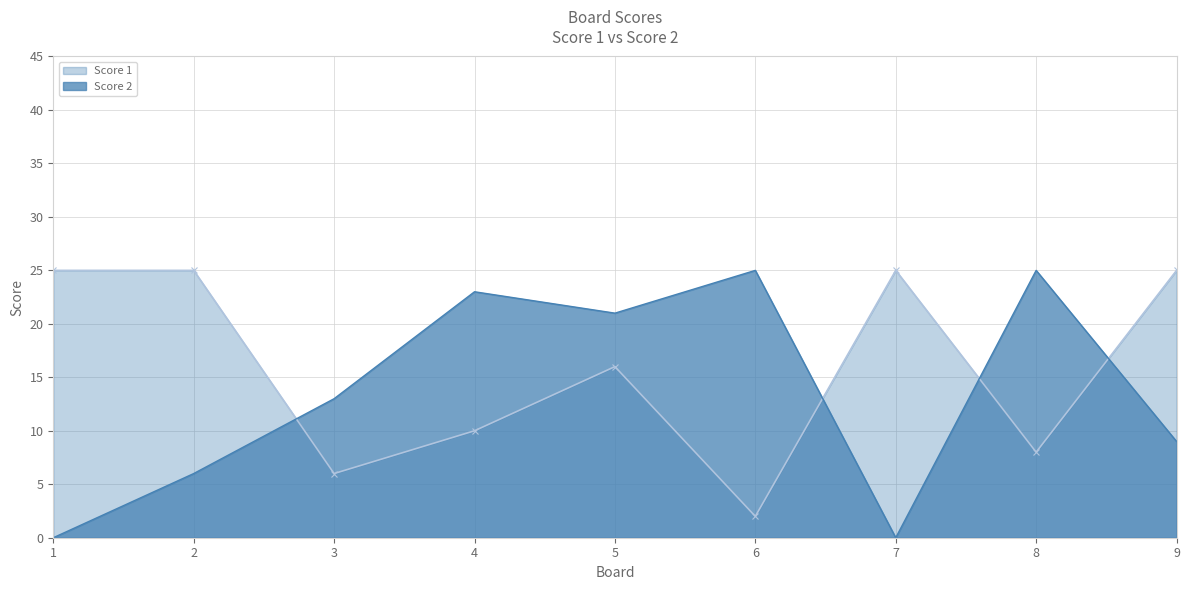

The value of Score 1 at 6 is 1. True or false?

False